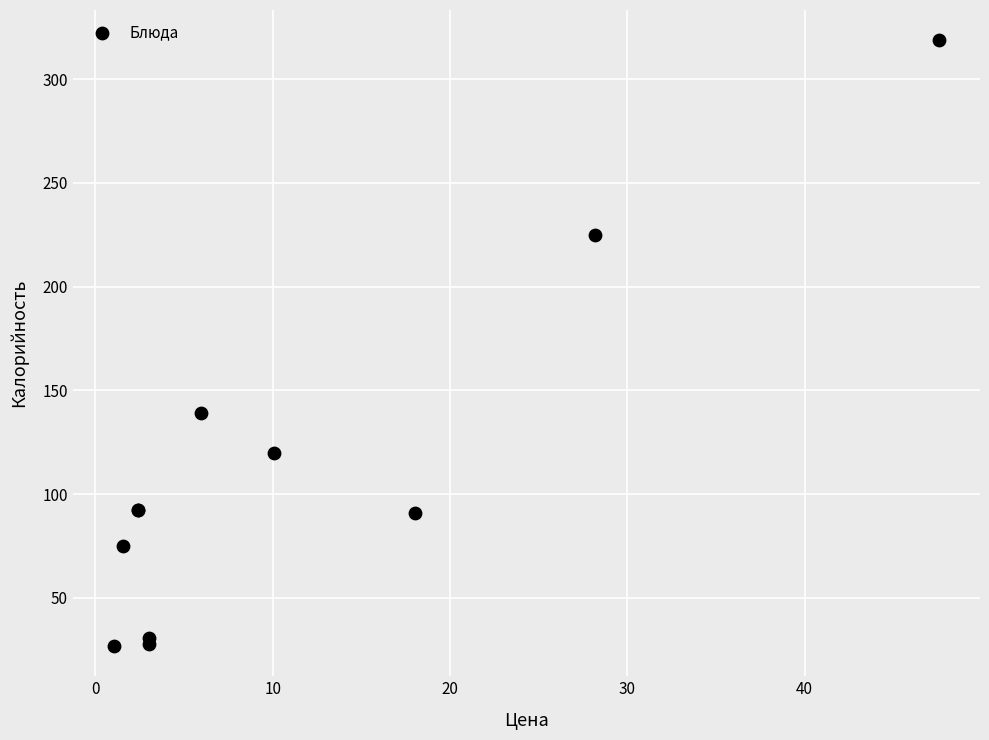

What Y value in the scatter plot is closest to 172?

139.0